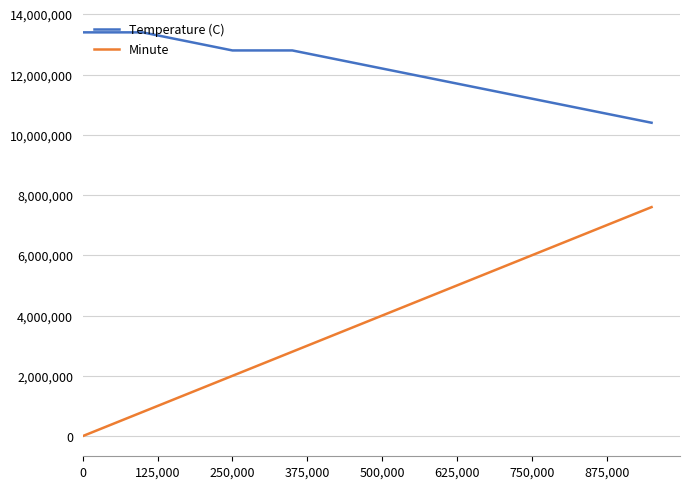

True or false: Temperature (C) and Minute intersect in this chart.

False